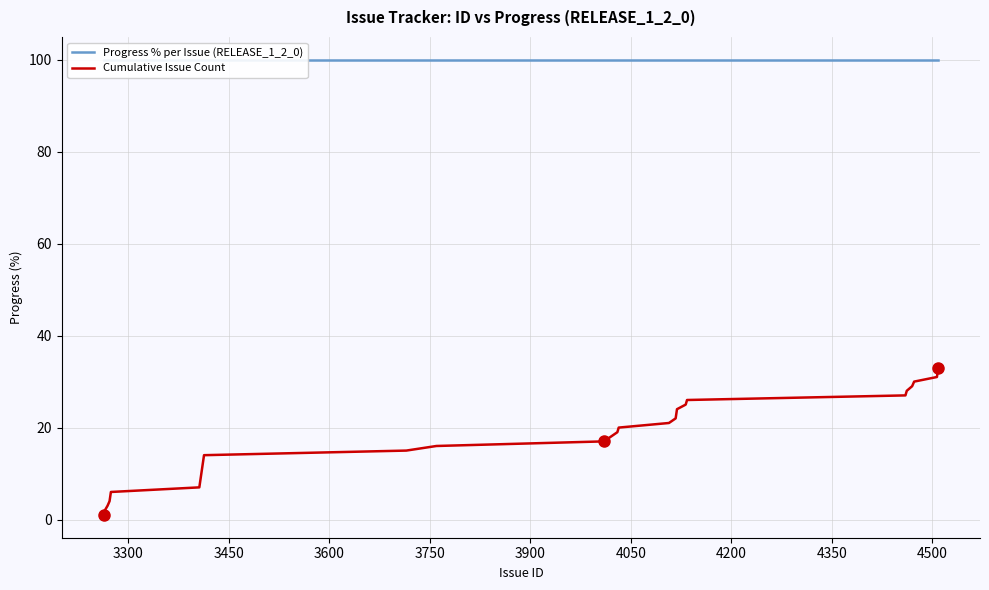

What is the maximum value for Cumulative Issue Count?

33